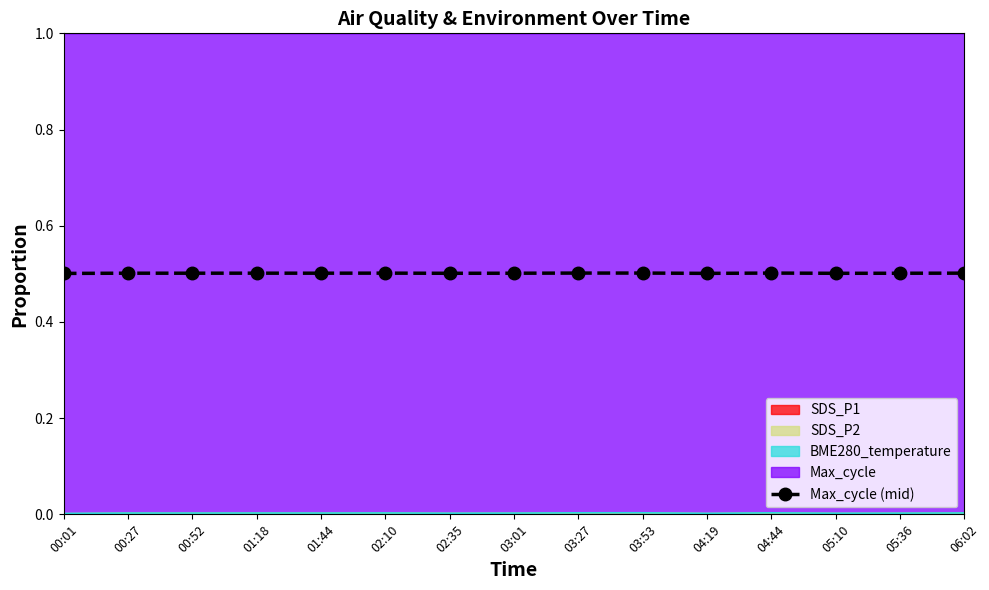

True or false: there are more than 1 points higher than both neighbors.

True